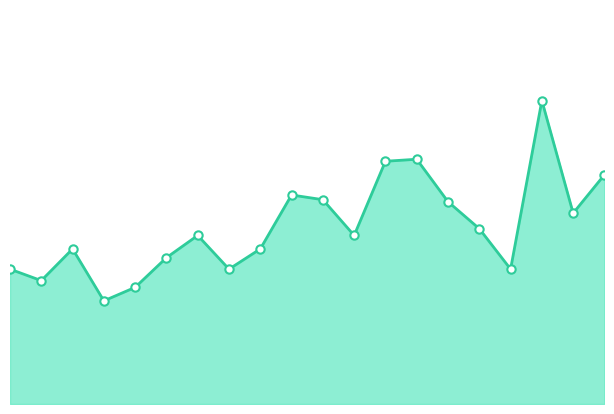

True or false: there are more than 1 points higher than both neighbors.

True